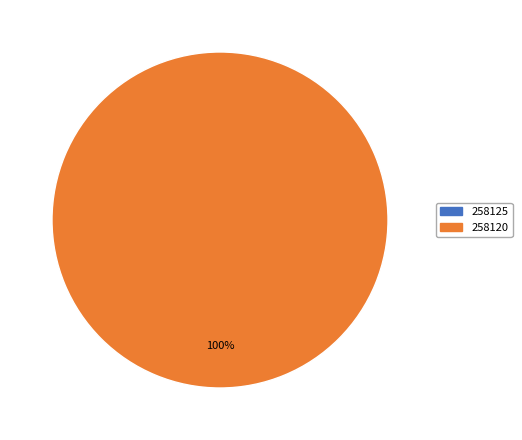

What percentage is the 258120 slice, to the nearest percent?

100%